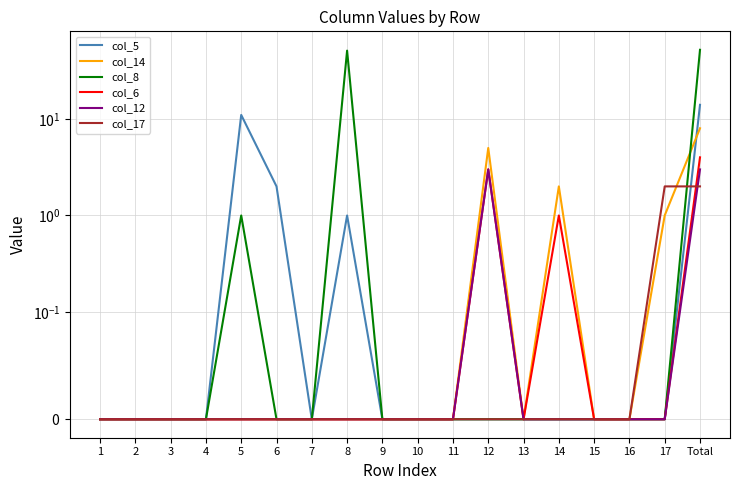

True or false: col_17 has a value of 0 at 8.

True